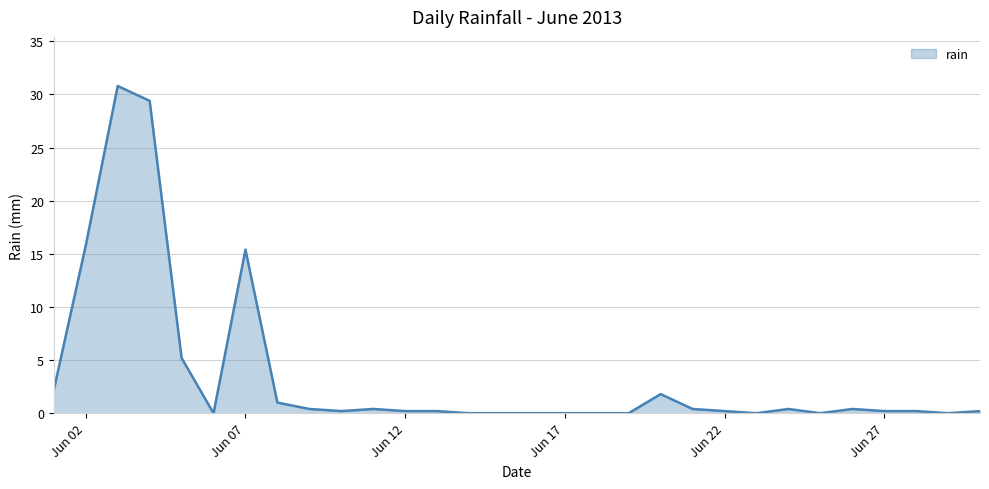

What is the greatest value displayed?

30.8